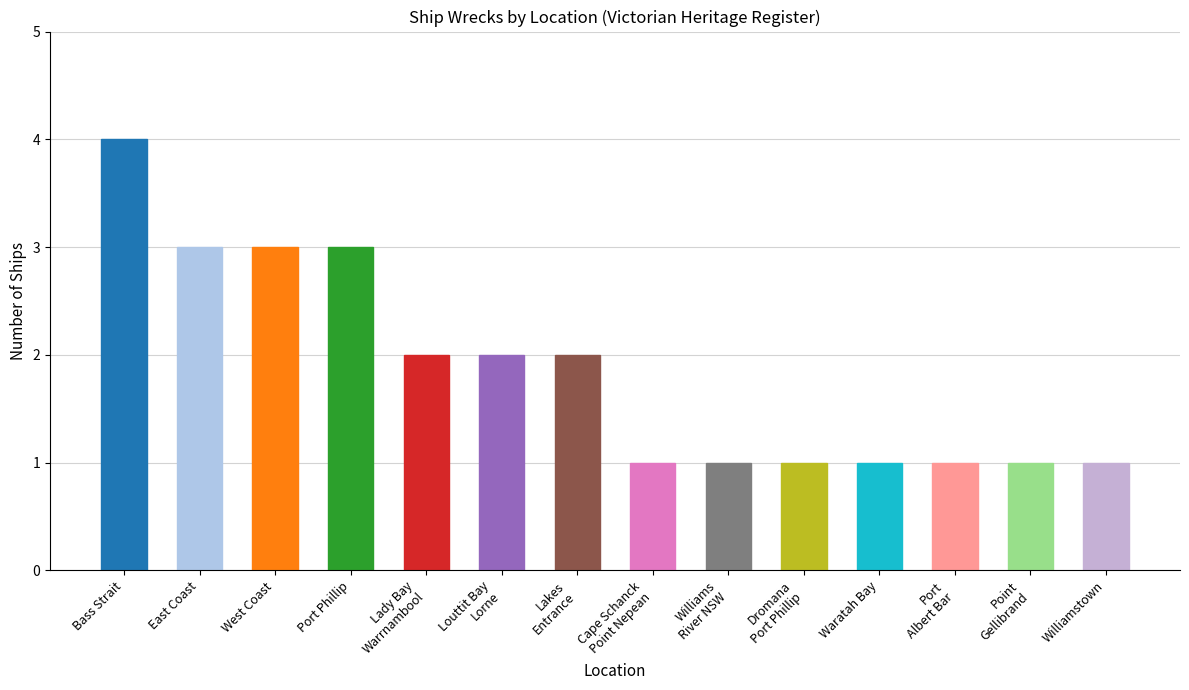

Reading left to right, what are all the values shown in this chart?

4	3	3	3	2	2	2	1	1	1	1	1	1	1